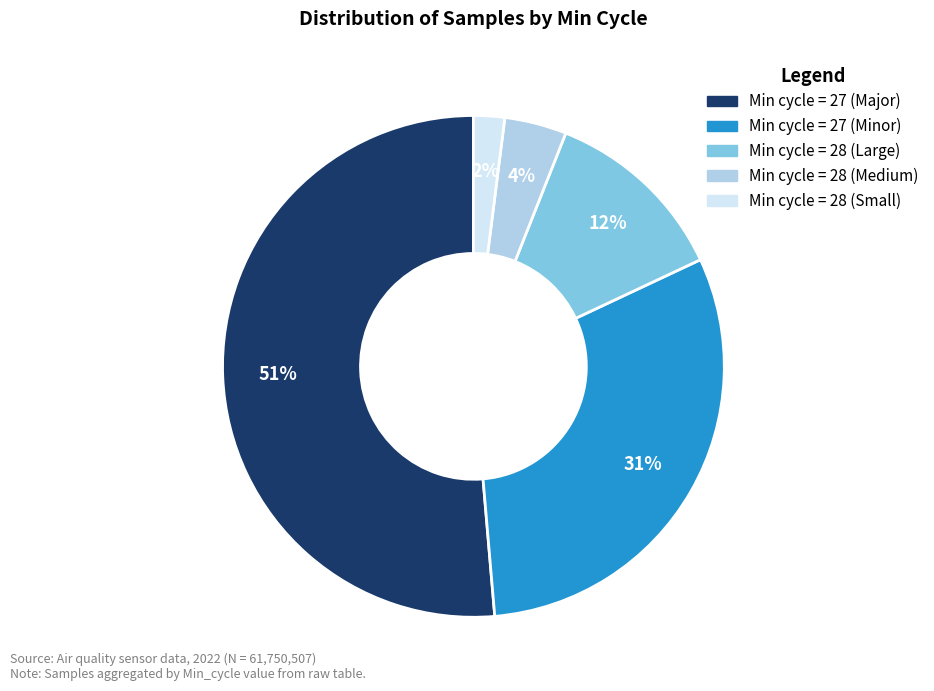

How many segments does this pie chart have?

5